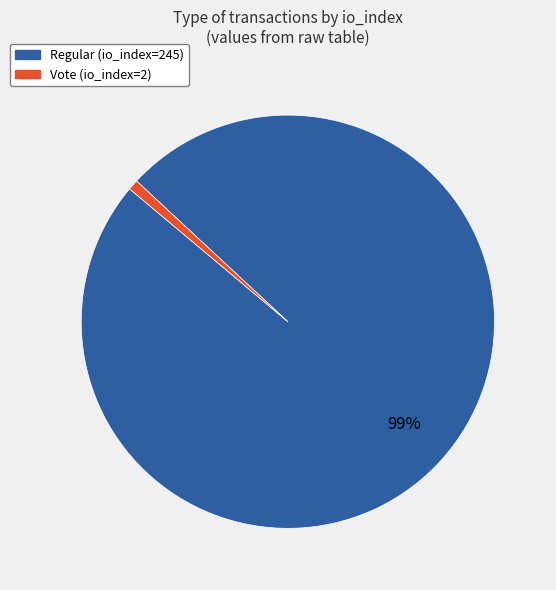

To the nearest percent, what is the difference between the largest and smallest slice percentages?

98%